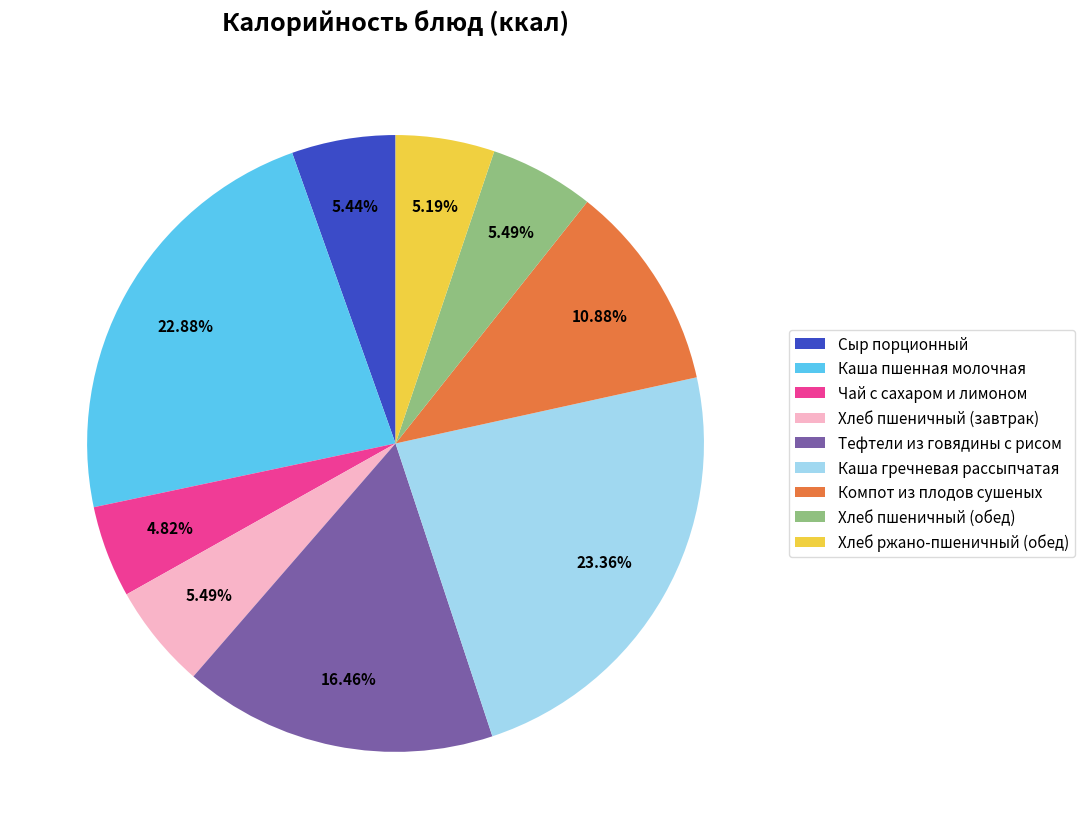

Is there any slice that represents more than half of the pie?

No